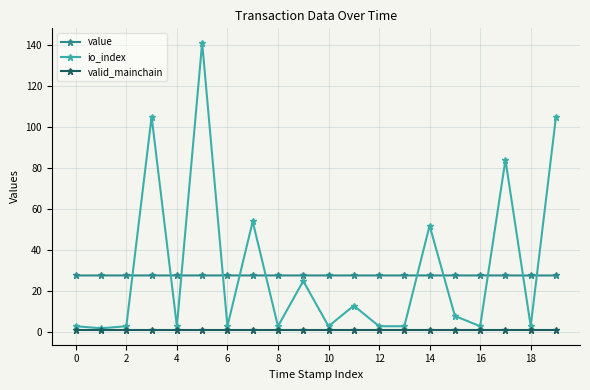

What is the minimum value shown in the chart?

1.0